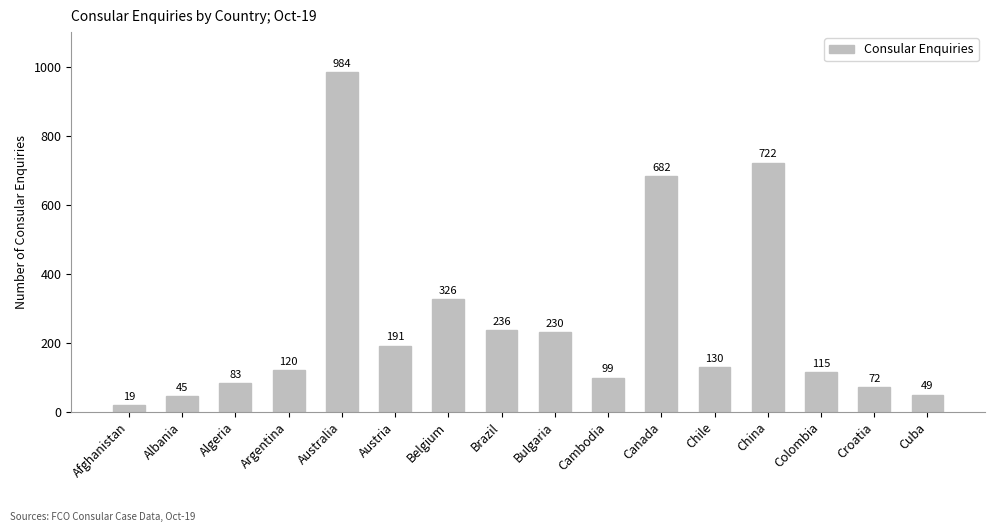

What is the label of the 1st bar from the right?

Cuba